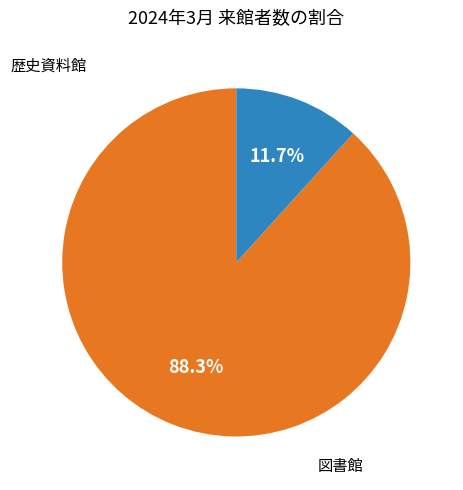

Does any single category account for the majority?

Yes